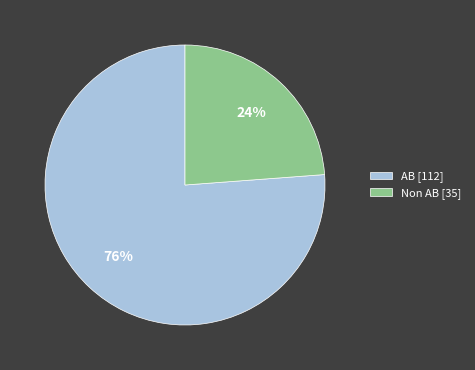

True or false: AB accounts for 76% of the total.

True